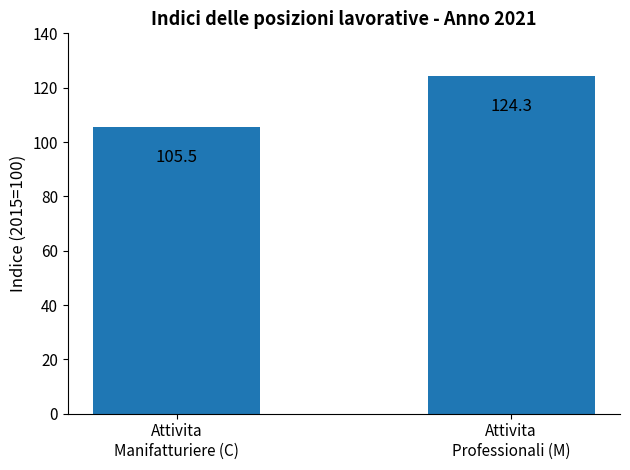

What is the maximum value shown in the chart?

124.3